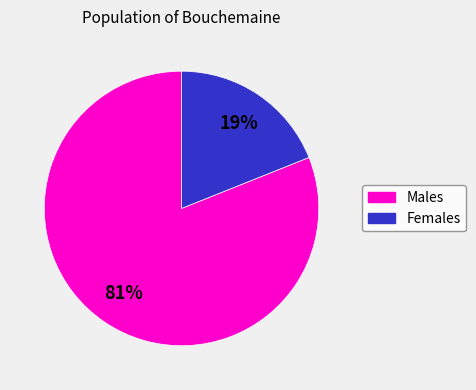

Is there a majority slice in this chart?

Yes